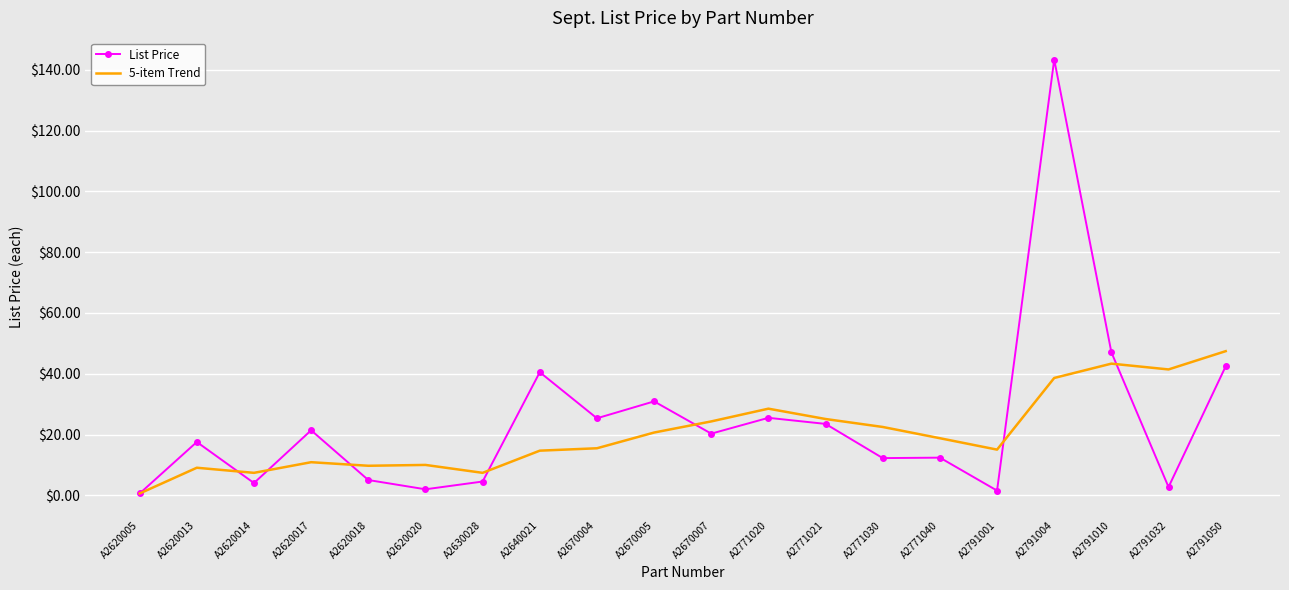

Is the value of 5-item Trend at A2620018 greater than the value of List Price at A2640021?

No